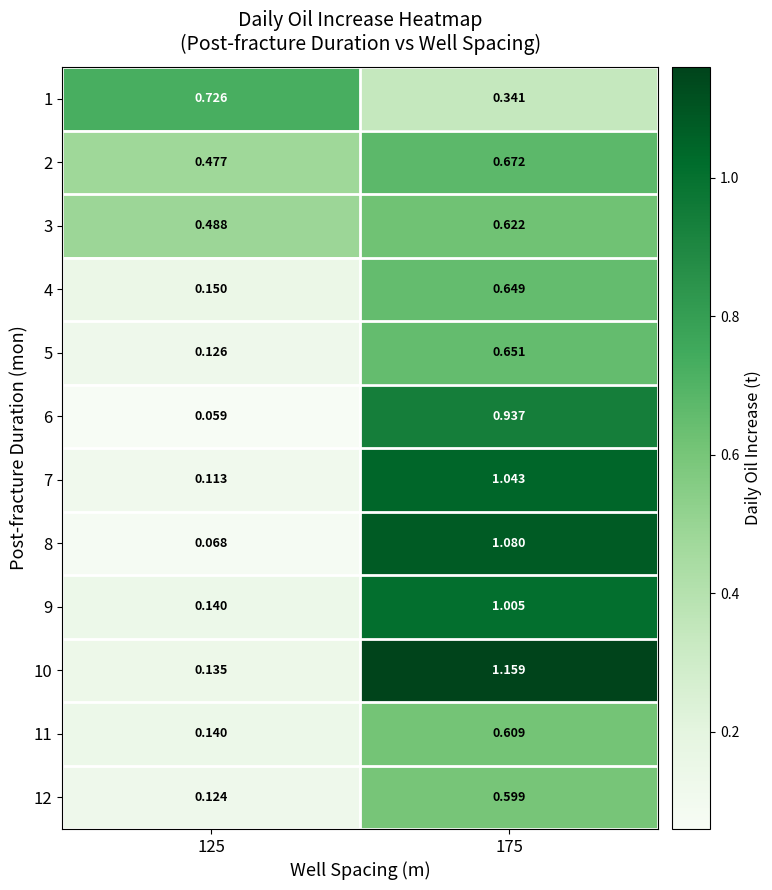

Rank the series by their maximum value, from highest to lowest.

10, 8, 7, 9, 6, 1, 2, 5, 4, 3, 11, 12